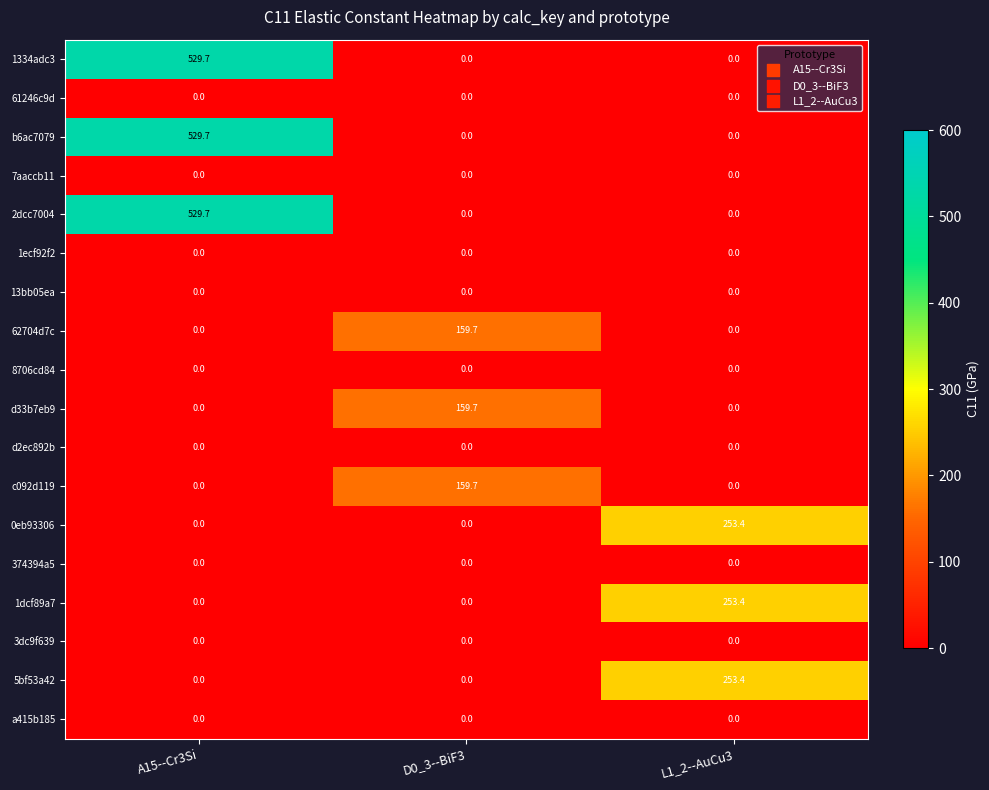

How many distinct data groups are displayed?

18